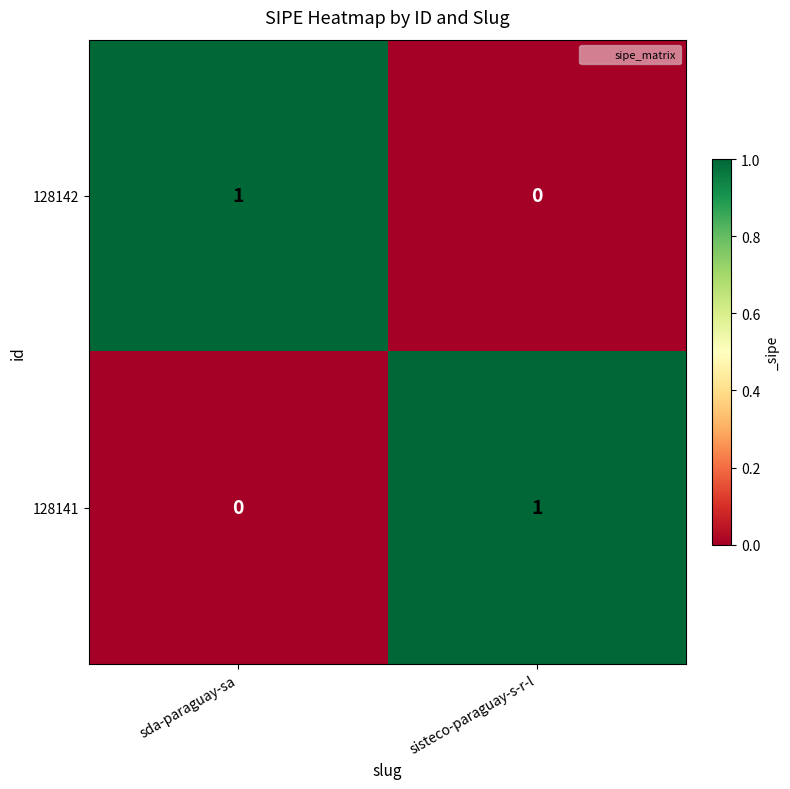

How many series are shown in this chart?

2